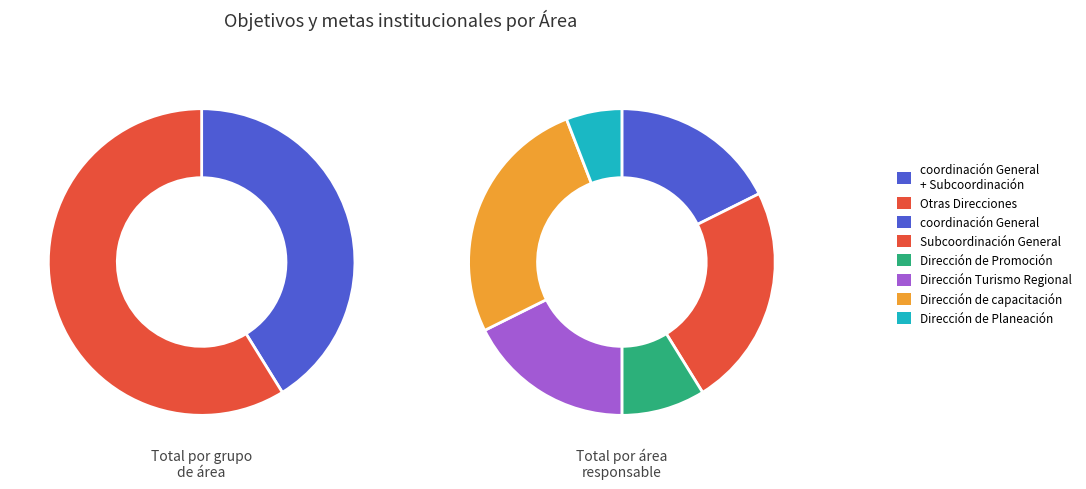

The Subcoordinación General slice represents 18% of the pie. True or false?

False